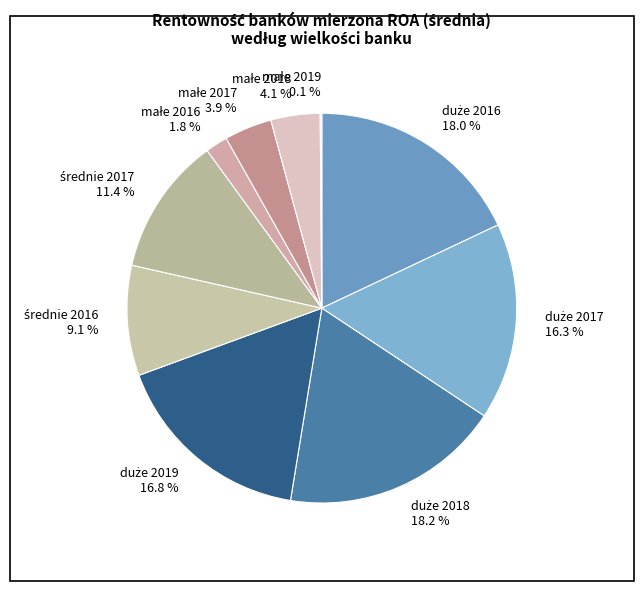

To the nearest percent, what is the average slice percentage?

10%